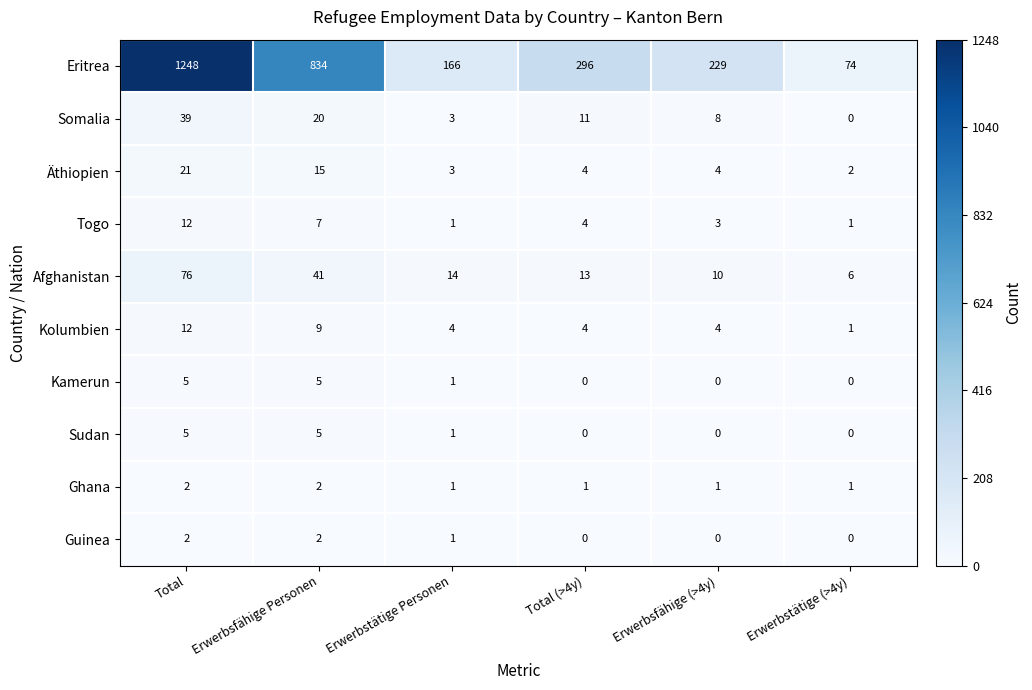

What is the total value across all series at Erwerbsfähige Personen?

940